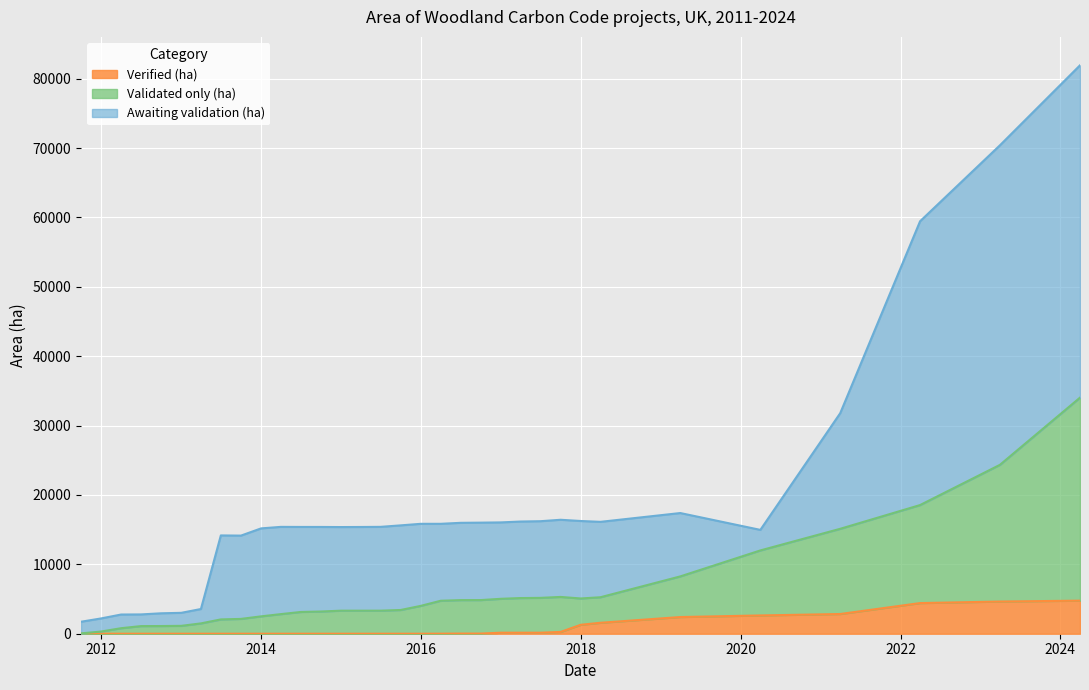

What is the spread (max minus min) of values at 2020-03-31?

12334.0